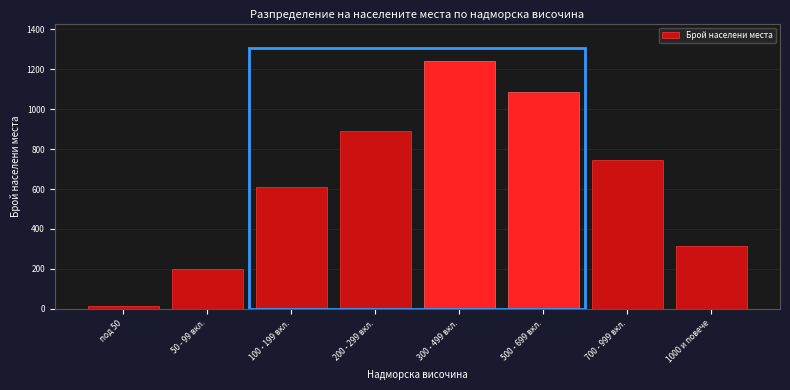

Reading right to left, transcribe all the data shown in this chart.

312	743	1087	1243	891	612	198	12